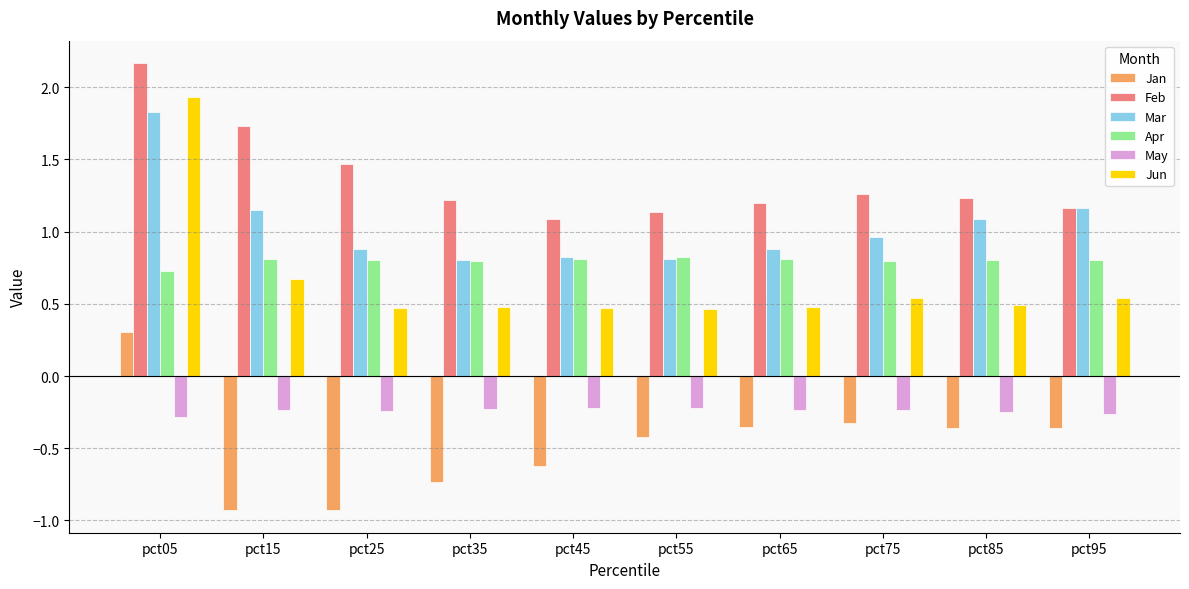

Which series has the largest range (max minus min)?

Jun